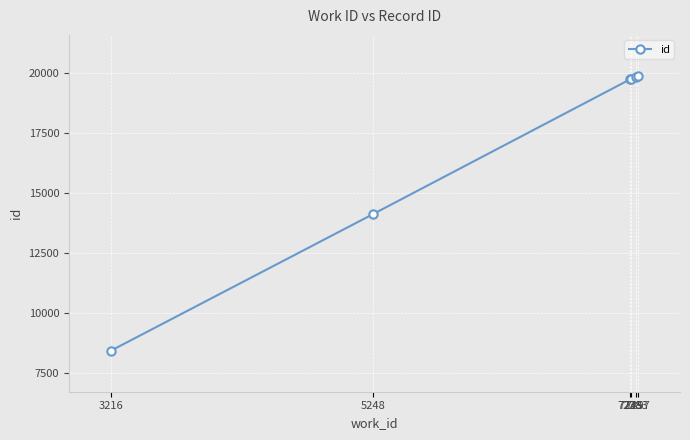

What is the greatest value displayed?

19869